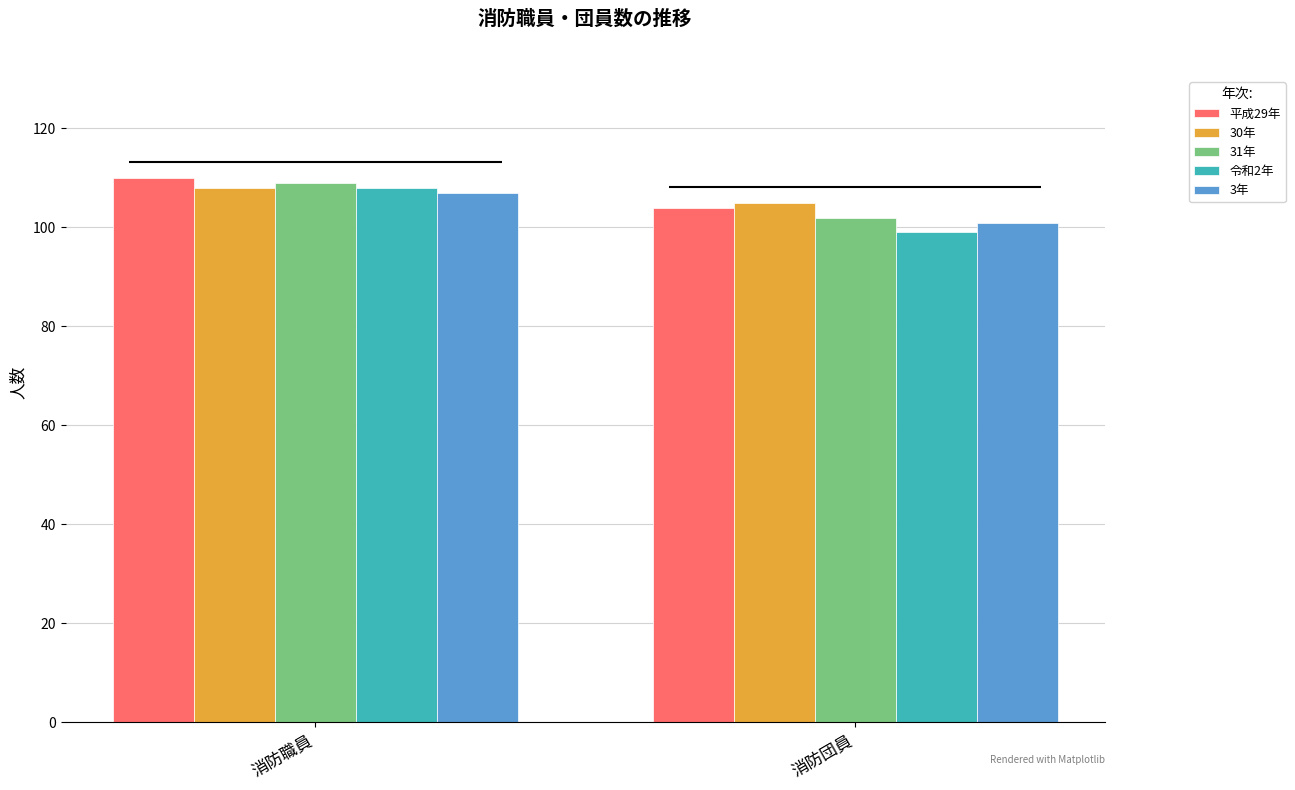

Which category has the lowest value in the 平成29年 series?

消防団員